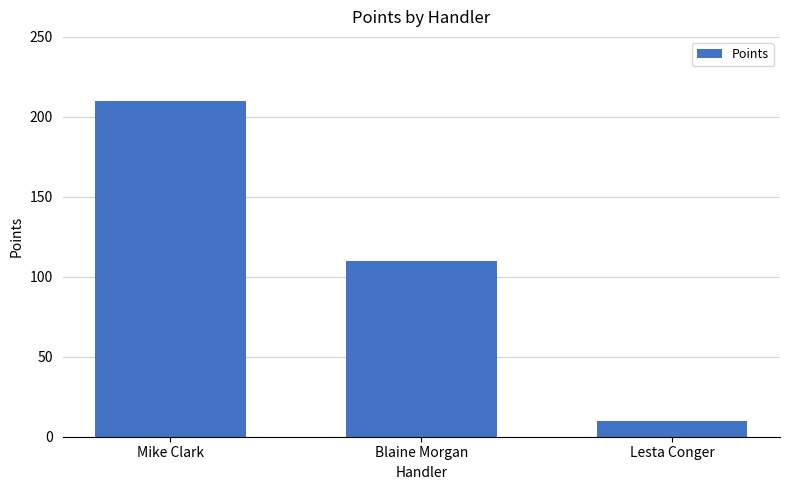

Rank the categories by value from highest to lowest.

Mike Clark, Blaine Morgan, Lesta Conger